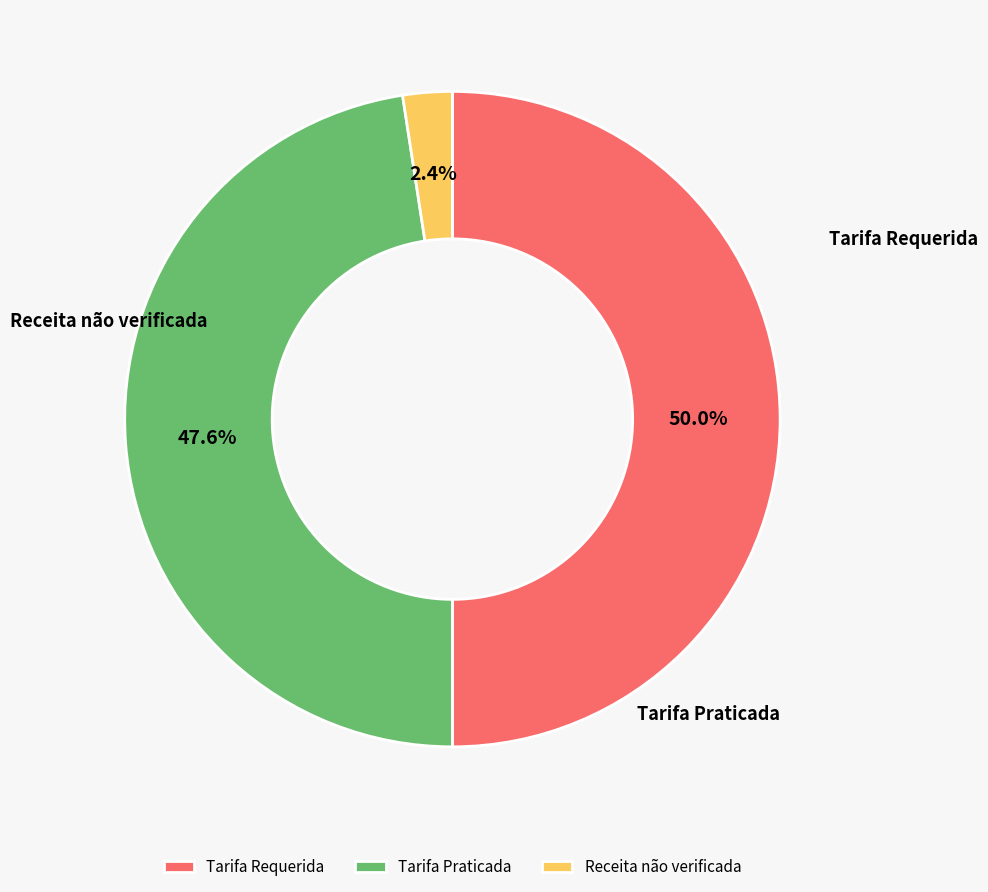

To the nearest percent, what is the combined percentage of Tarifa Praticada and Tarifa Requerida?

98%